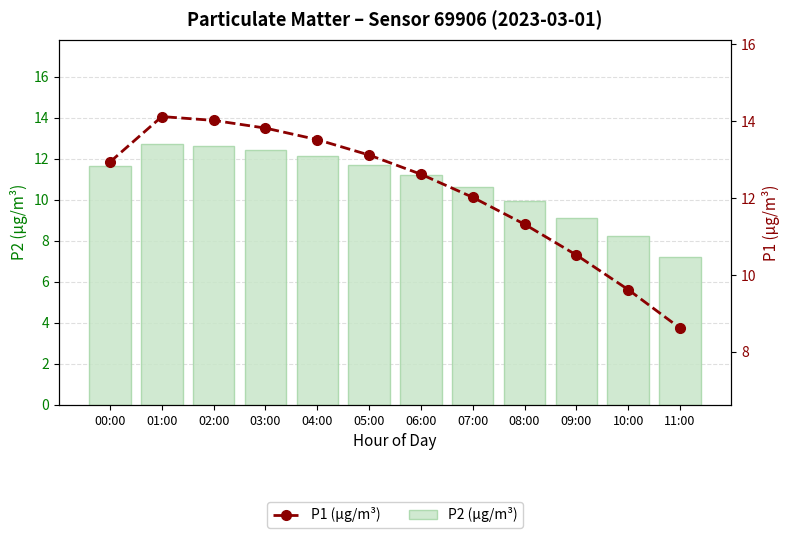

What is the approximate value of P1 (µg/m³) at 00:00?

12.9